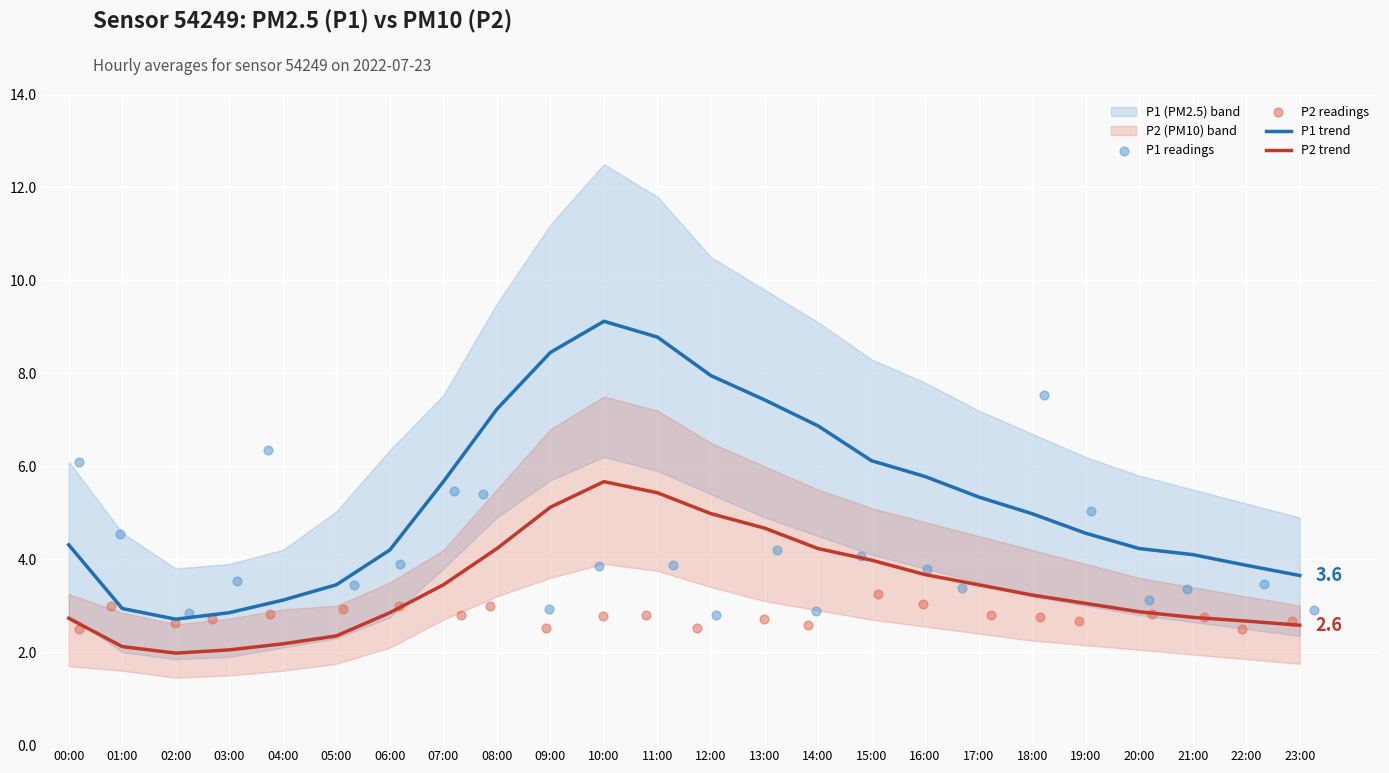

At how many categories does at least one series exceed 7?

7